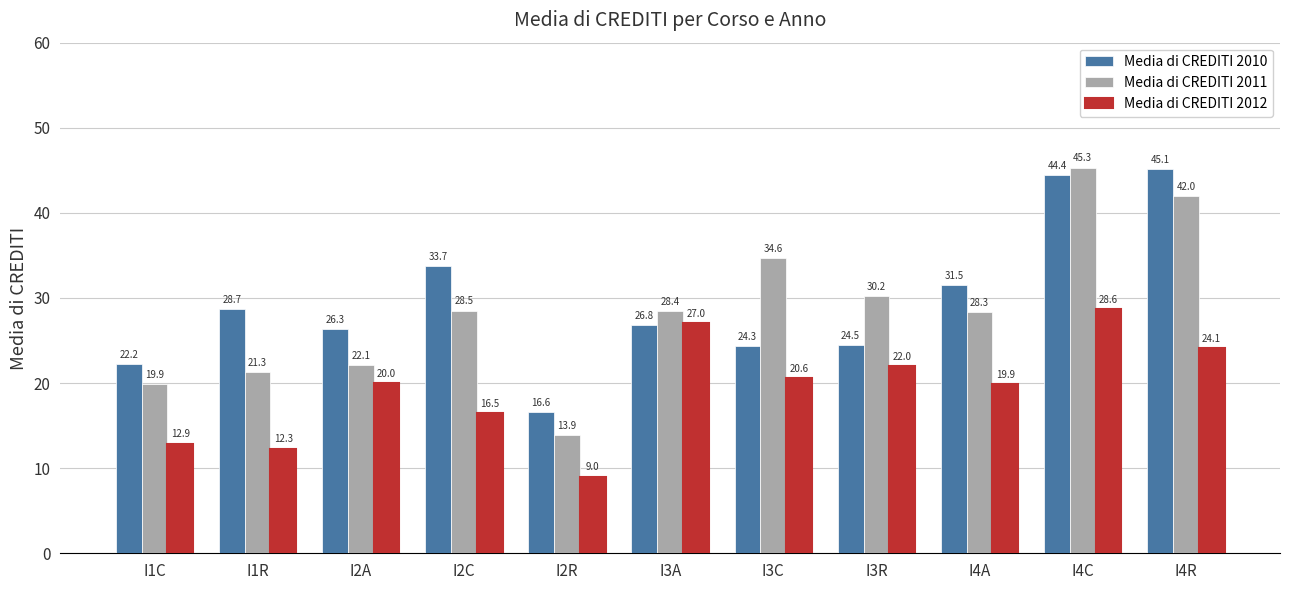

What is the label of the 4th bar from the right?

I3R